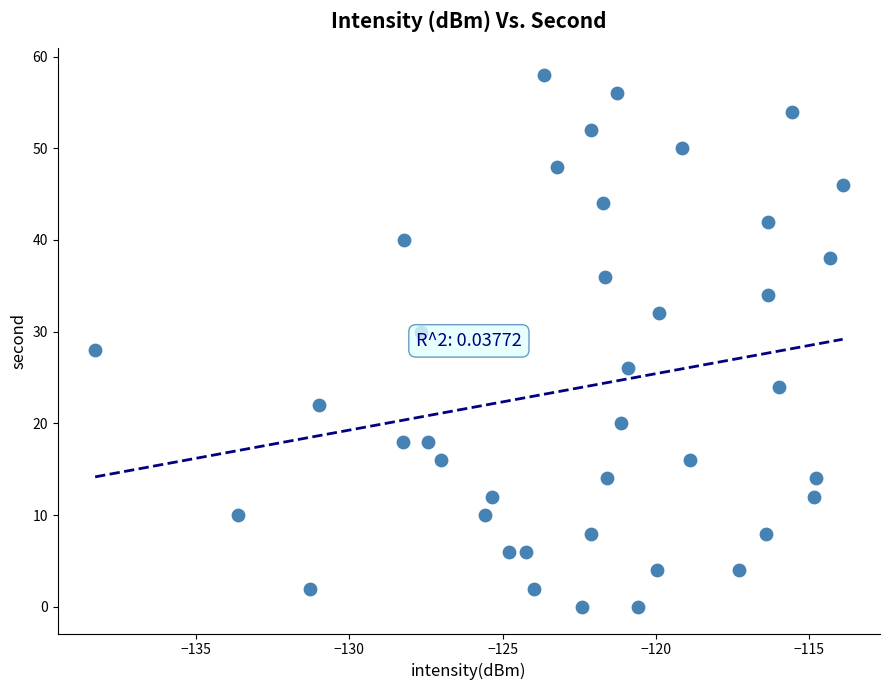

What is the range of Y values (max minus min)?

58